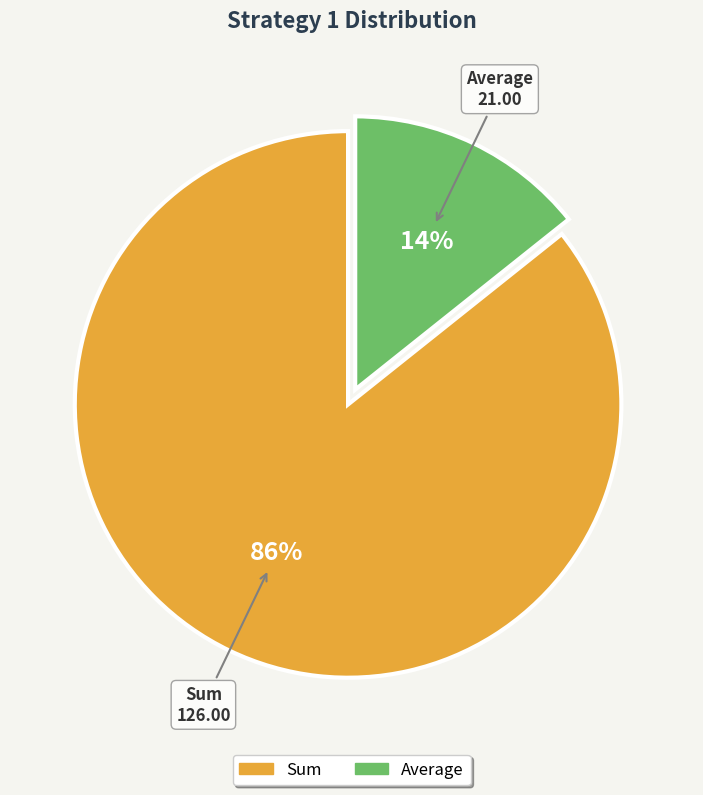

To the nearest percent, what is the average slice percentage?

50%